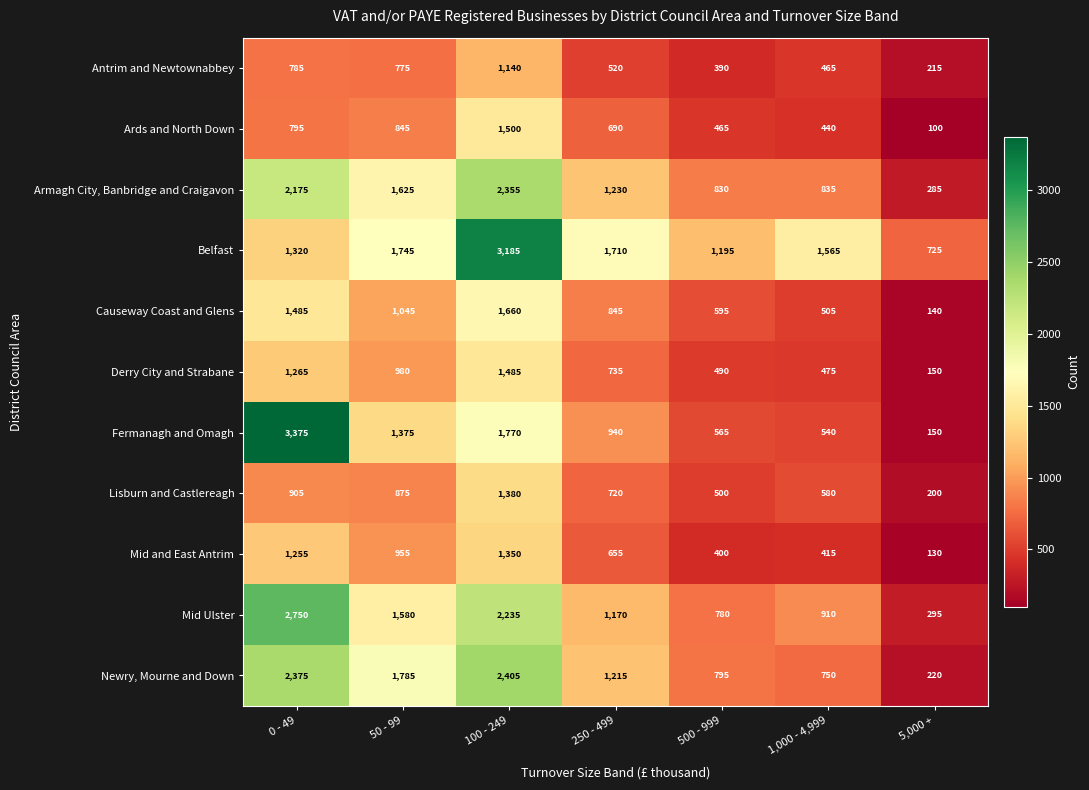

What is the difference between the highest and lowest values at 250 - 499?

1190